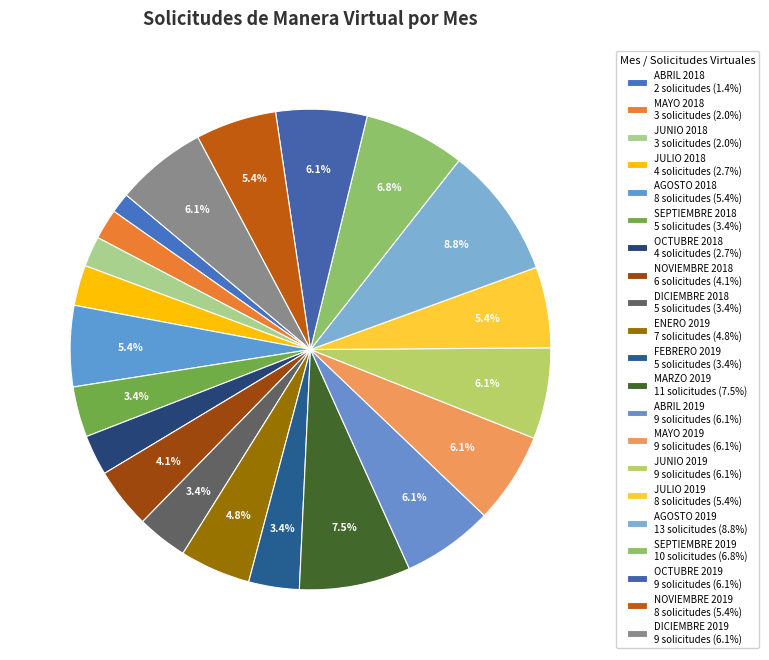

Approximately how many times larger is the value at SEPTIEMBRE 2019 compared to NOVIEMBRE 2019?

1.2